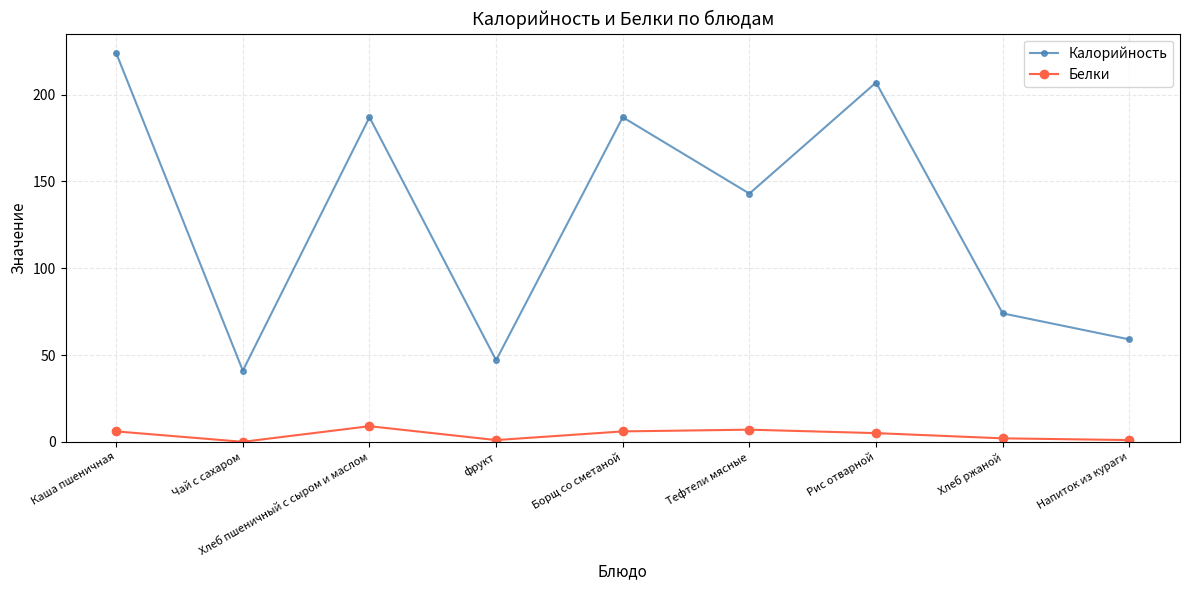

List the series in order of their overall mean, lowest first.

Белки, Калорийность